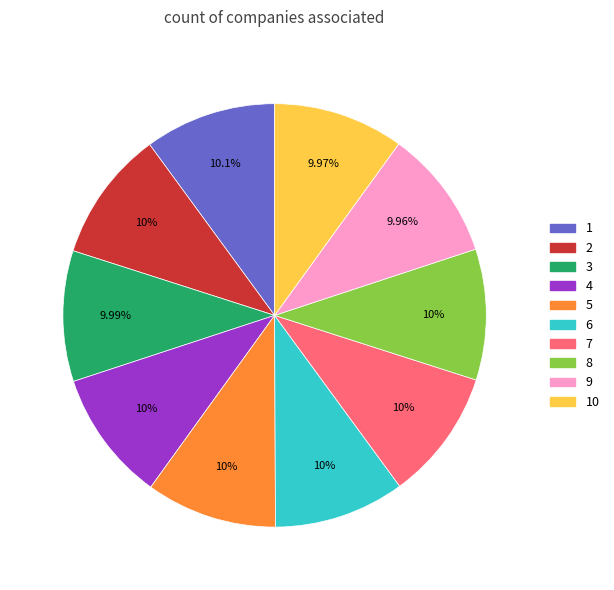

Does any single category account for the majority?

No